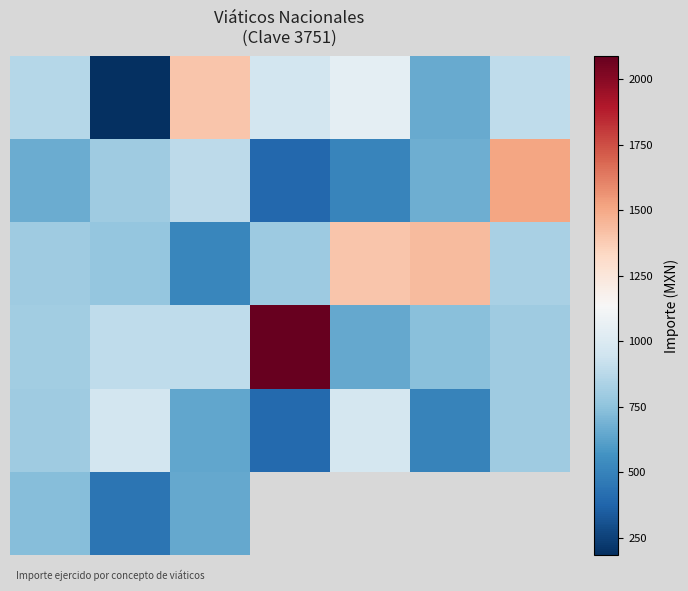

Count the number of categories in the chart.

7